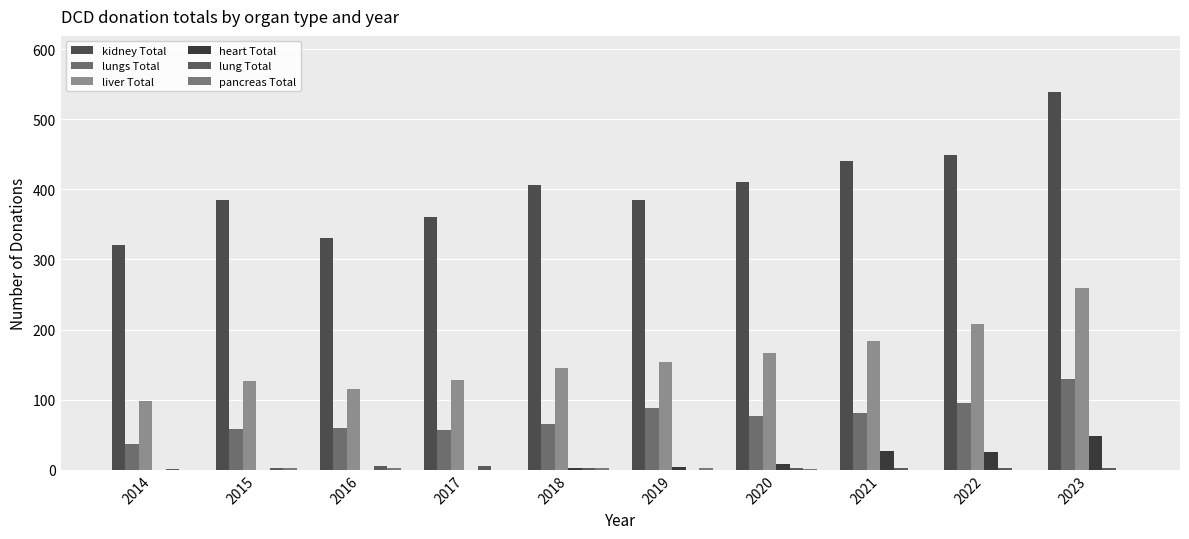

Where is kidney Total nearest to the value 429?

2021